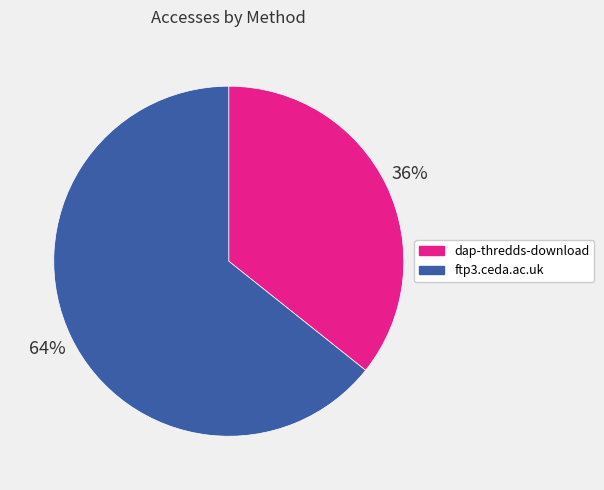

Approximately how many times larger is the value at ftp3.ceda.ac.uk compared to dap-thredds-download?

1.8